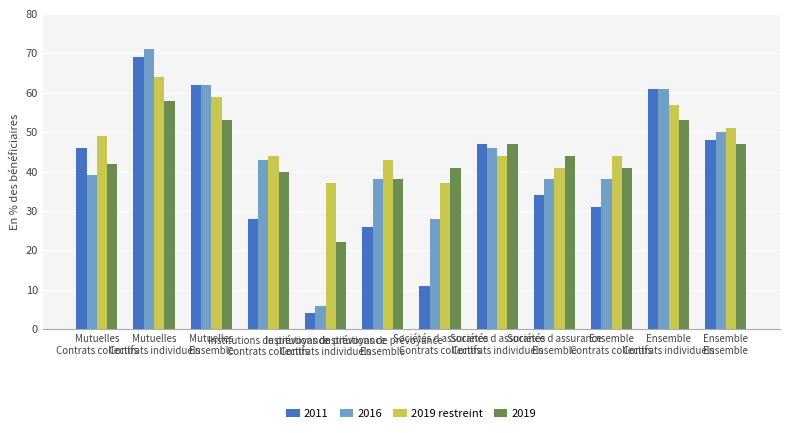

Which series has the largest total across all categories?

2019 restreint